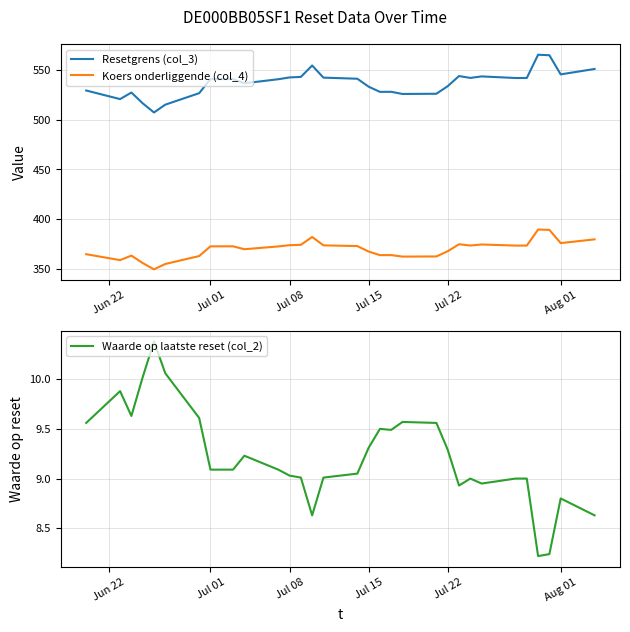

True or false: Resetgrens (col_3) and Koers onderliggende (col_4) cross at least once.

False